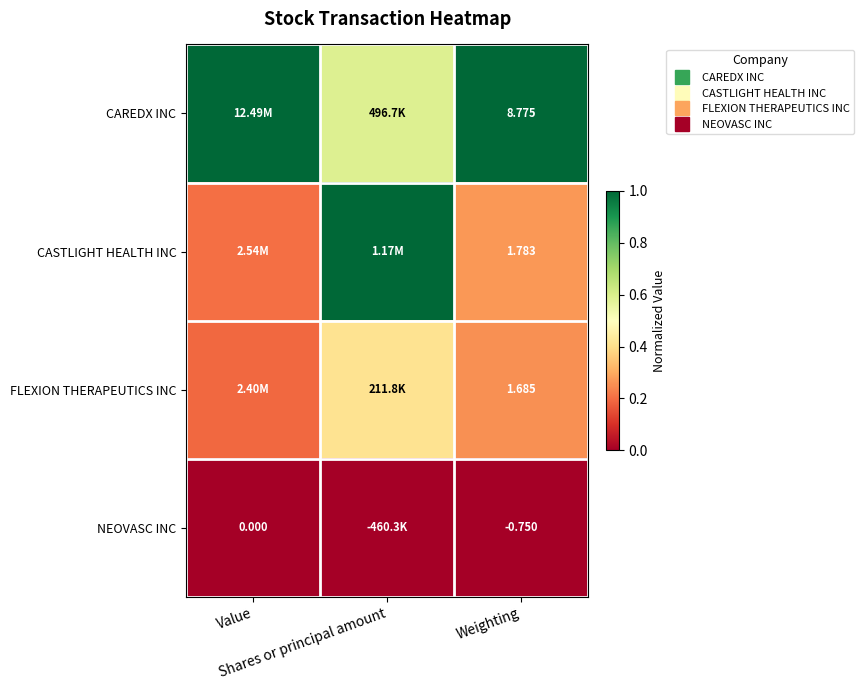

Between Shares or principal amount and Weighting, which series saw the biggest shift?

CASTLIGHT HEALTH INC